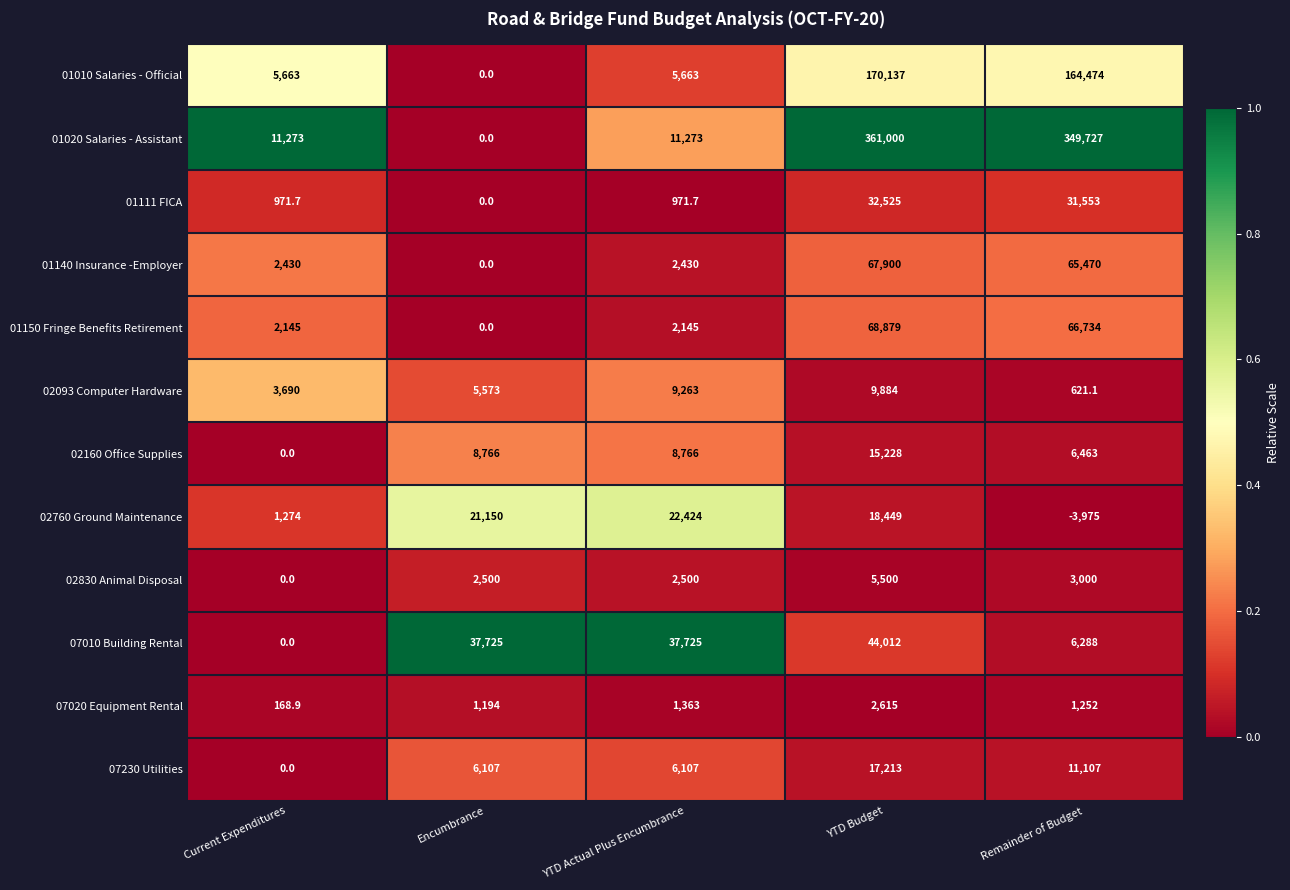

The 01010 Salaries - Official series shows 234389.9 at Remainder of Budget. True or false?

False